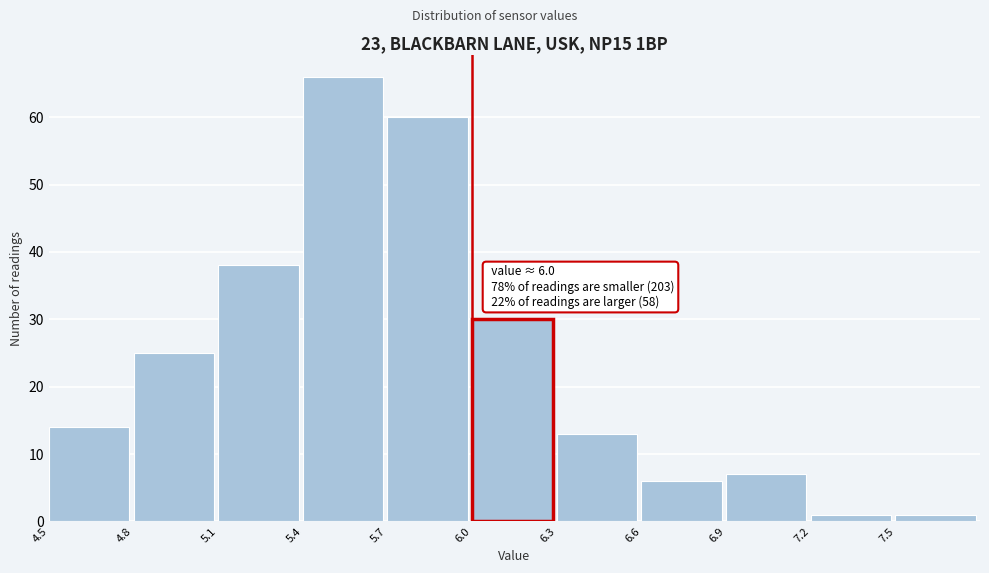

Which range on the x-axis has the tallest bar?

5.4 to 5.7